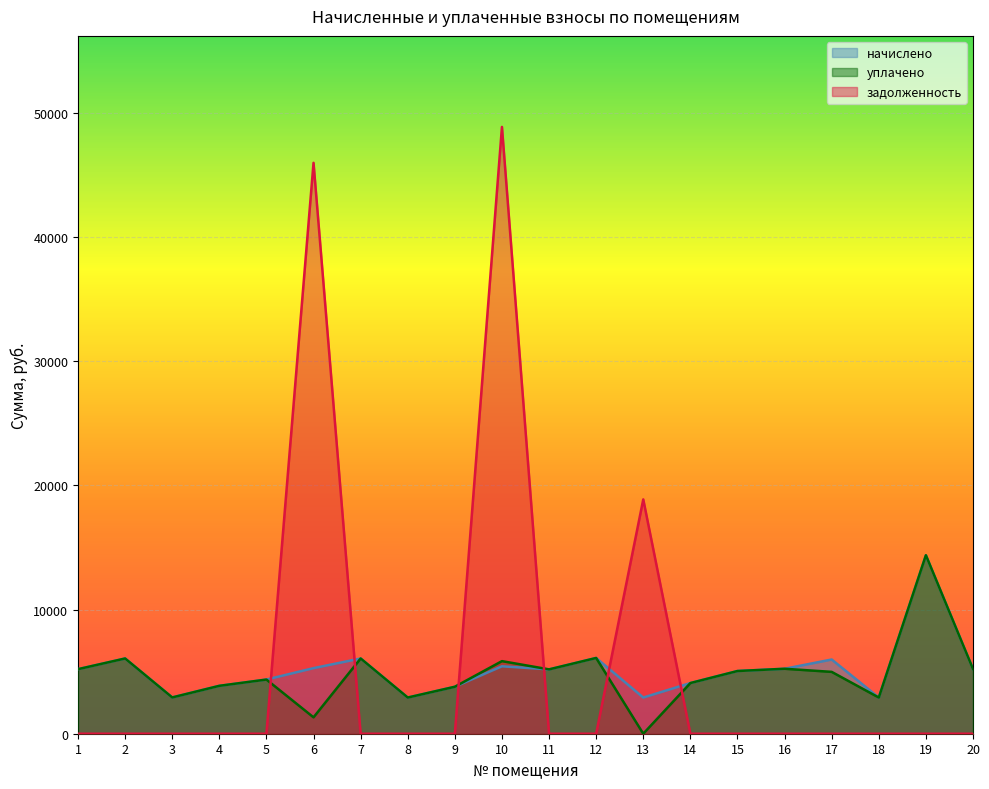

What is the total value across all series at 15?

10101.6